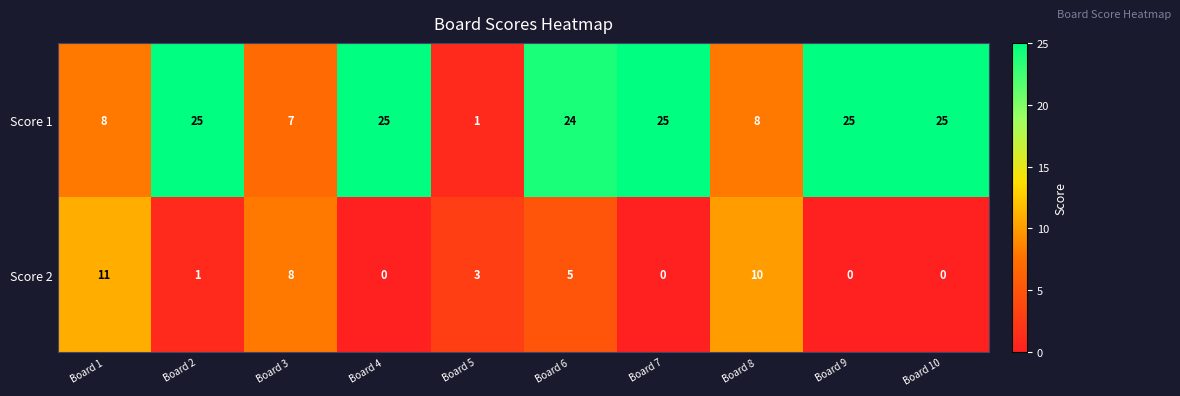

Where is Score 2 nearest to the value 5?

Board 6